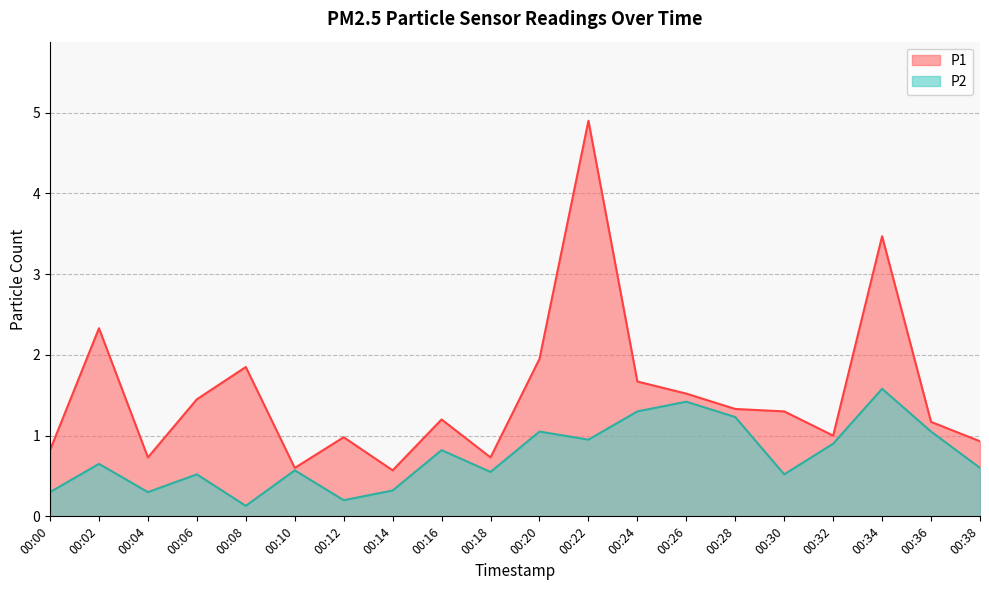

What is the lowest value of the P1 series?

0.6